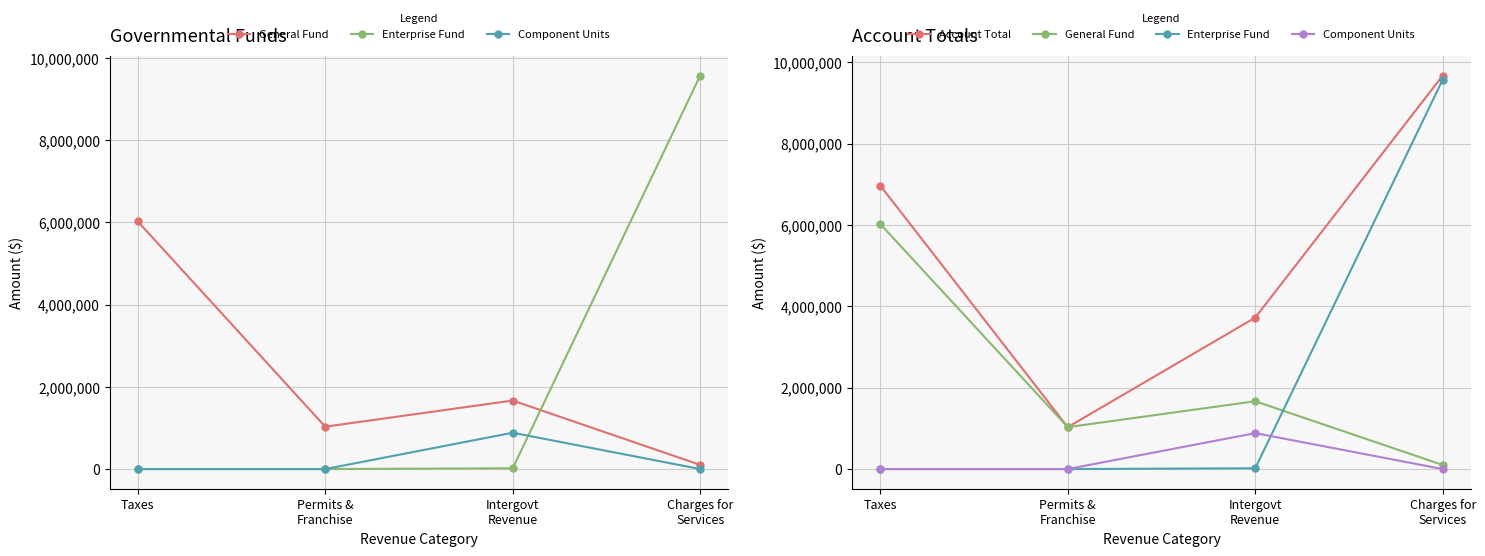

Is the value of Enterprise Fund at Charges for
Services greater than the value of Account Total at Taxes?

Yes